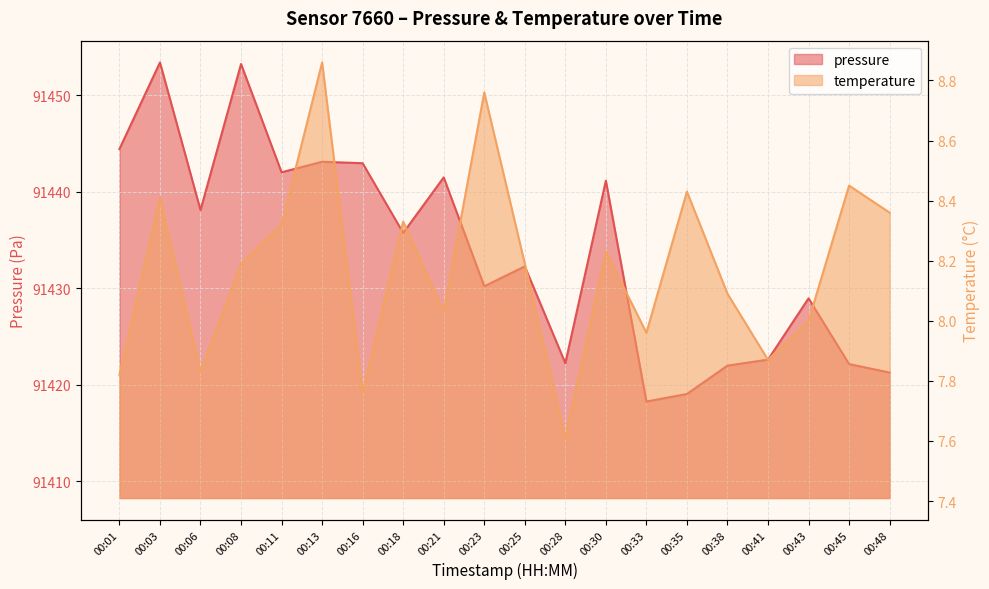

At which label does pressure reach its minimum?

00:33